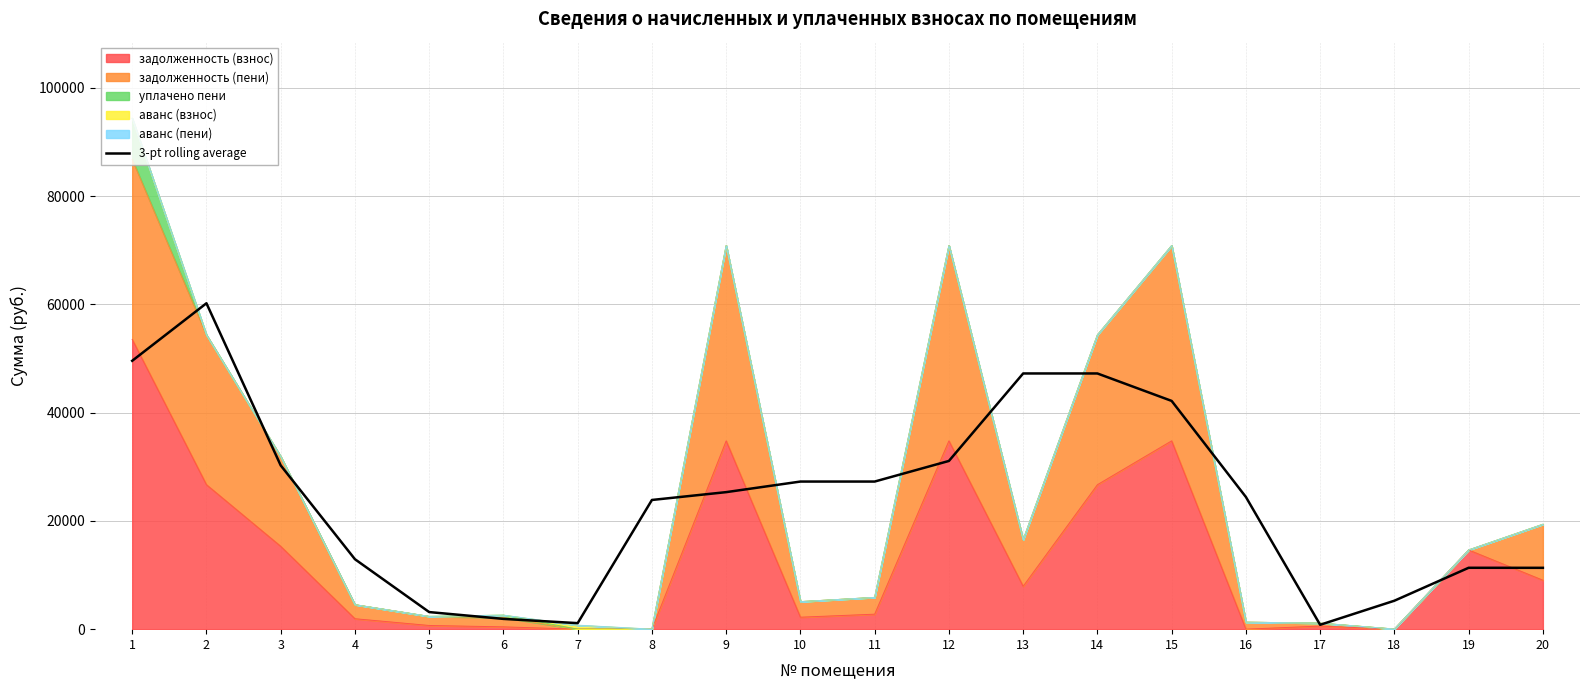

Count the number of values greater than 25309.

10